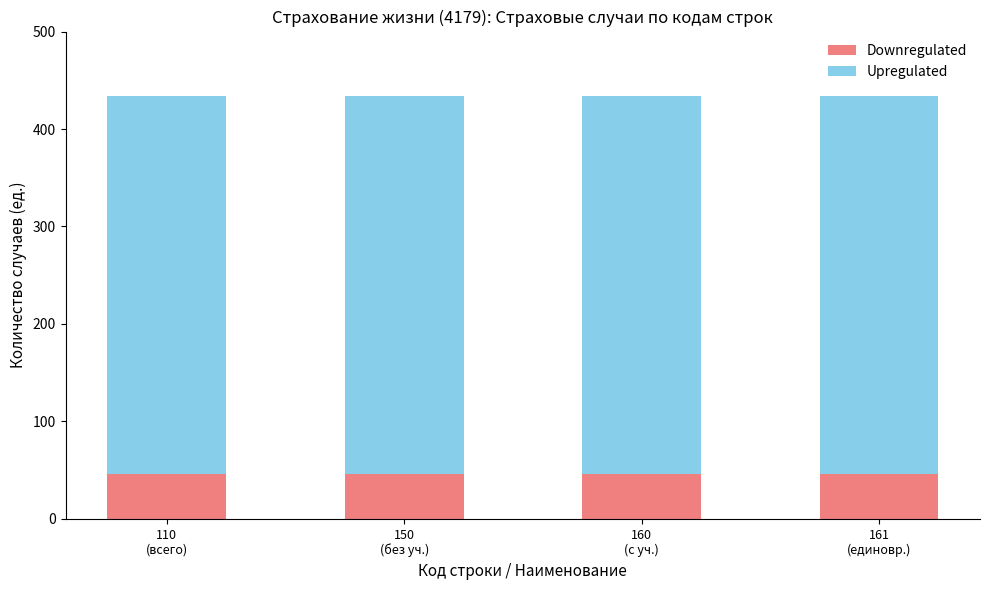

What is the approximate value of Downregulated at 161
(единовр.)?

46